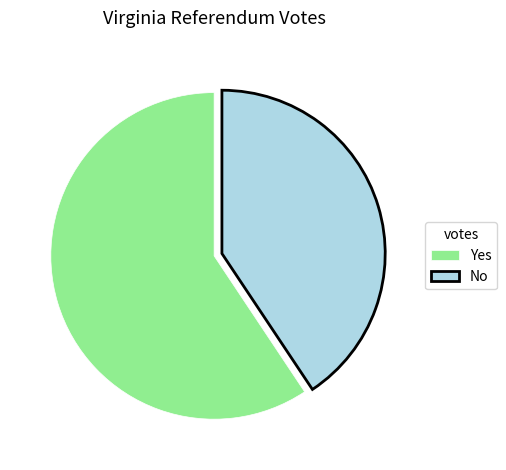

Rank the categories by value from lowest to highest.

No, Yes